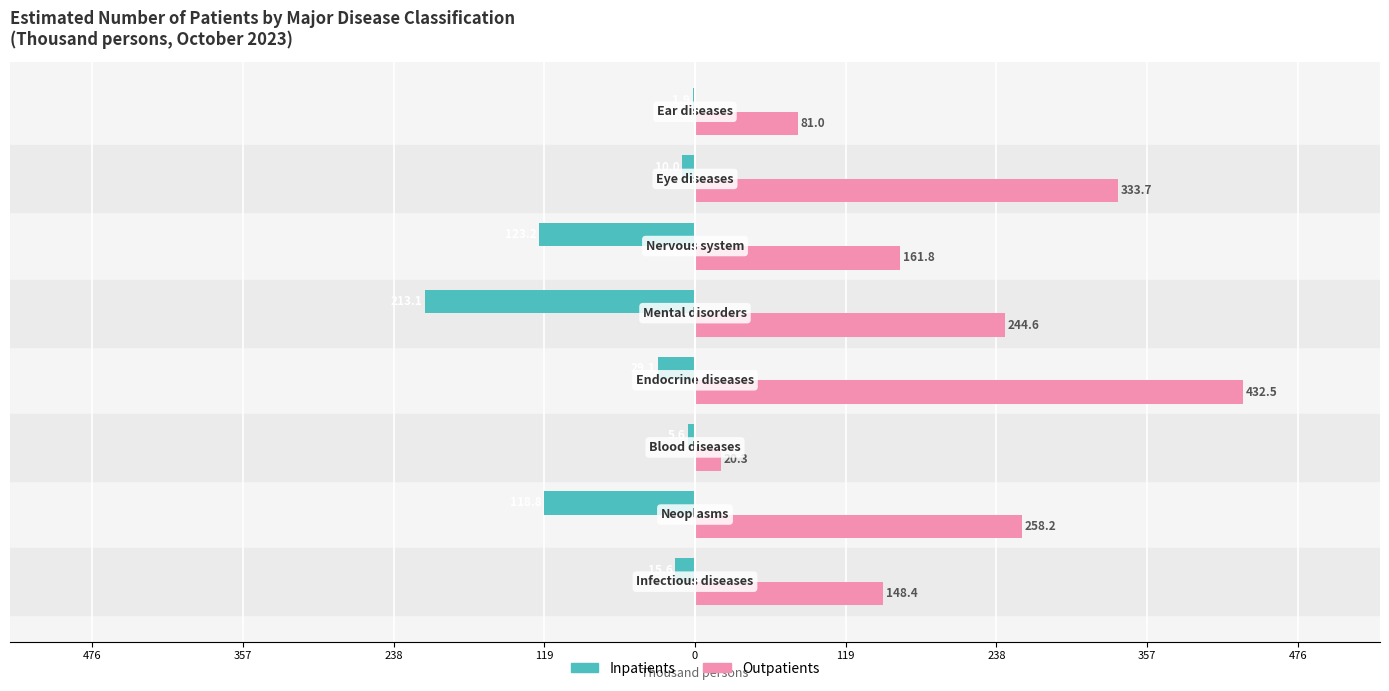

What is the difference between the maximum and minimum values in the Inpatients series?

211.2